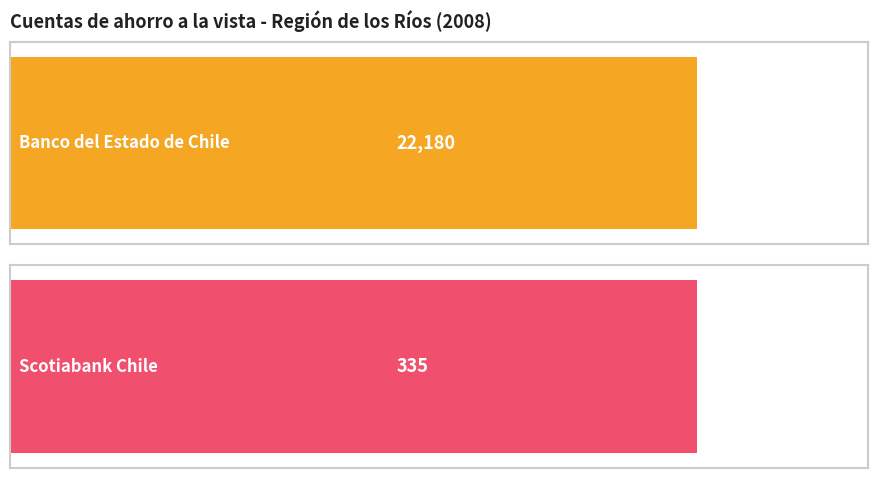

True or false: Banco del Estado de Chile has a value of 7258 at 2.

False